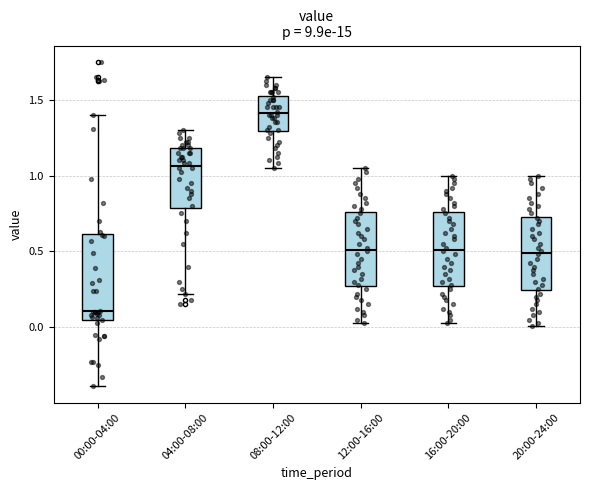

Where does the lower whisker of the box for 00:00-04:00 end on the y-axis? The values are not printed on the chart, so give them approximately, as read against the axis.

-0.40